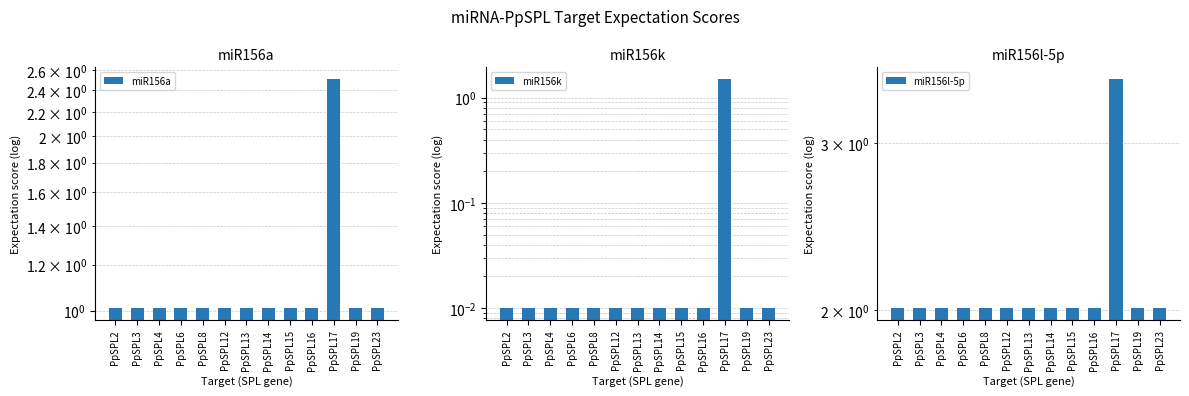

What is the sum of all miR156k values?

1.6